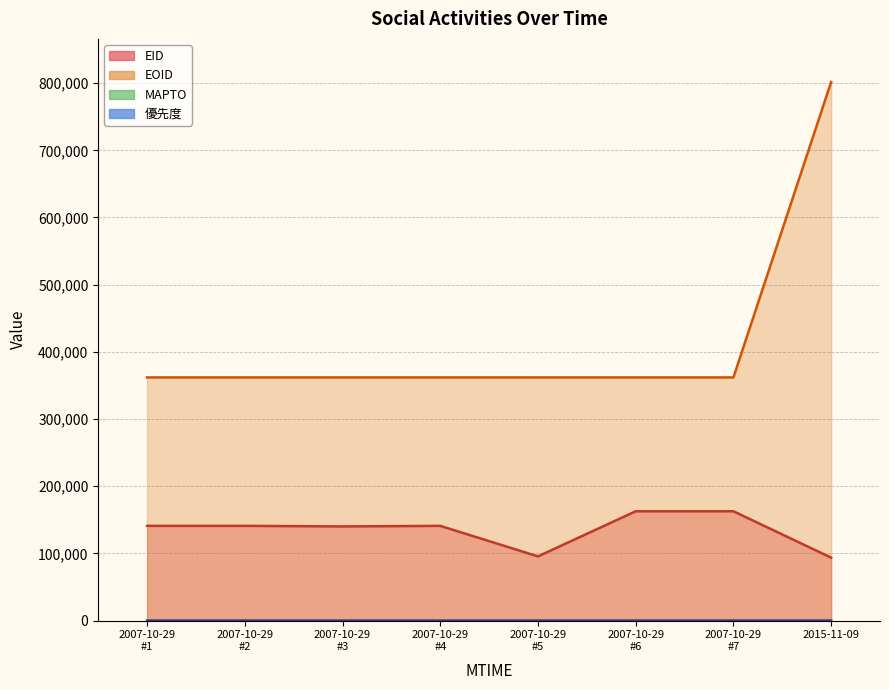

The value of EOID at 2015-11-09 is 801733. True or false?

True